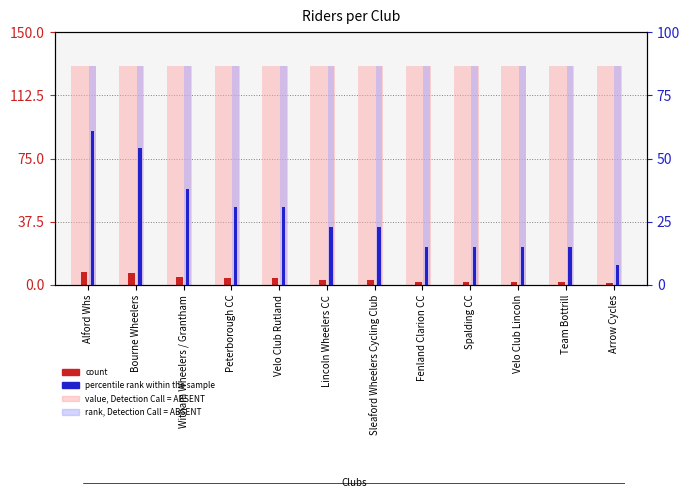

What is the label of the 12th bar from the right?

Alford Whs